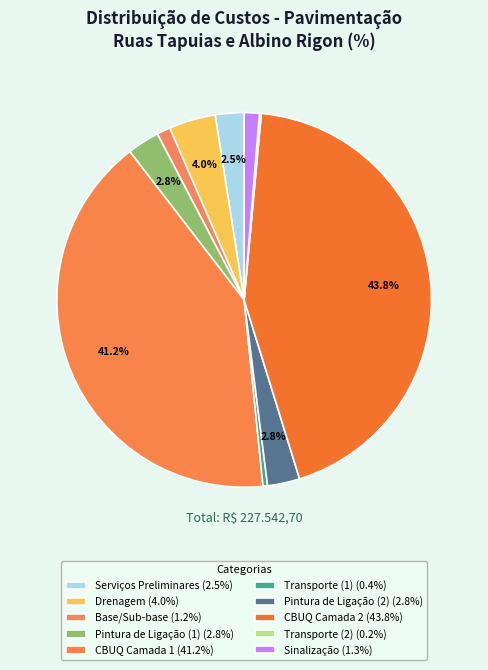

Count the number of slices in the pie.

10